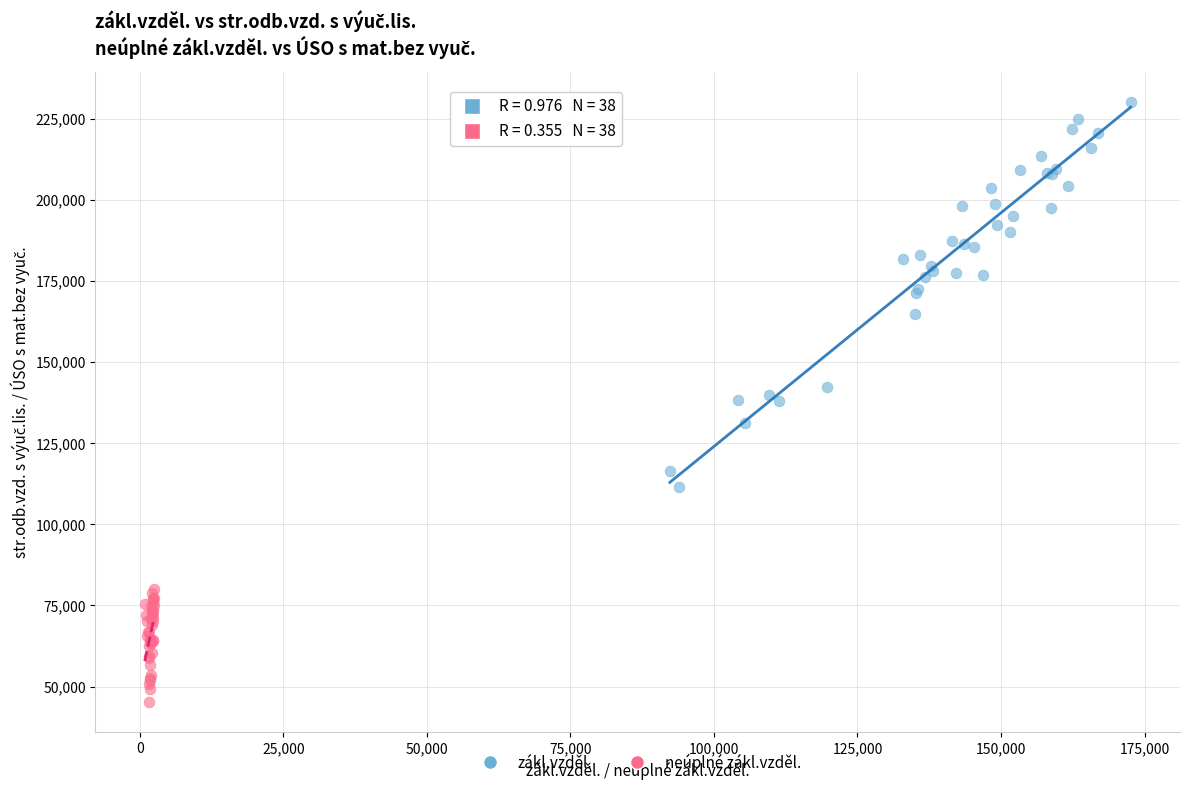

Which series contains the lowest Y value?

neúplné zákl.vzděl.